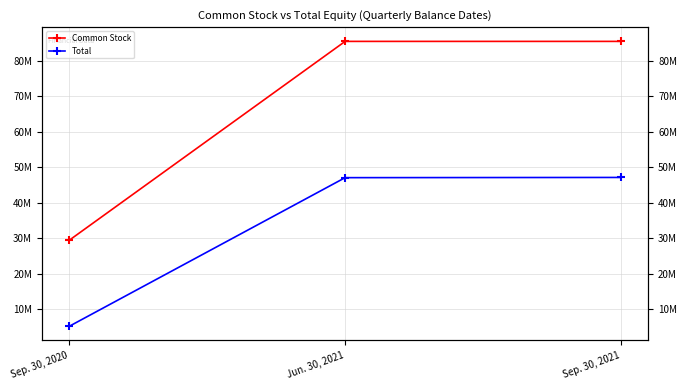

Does the chart have visible grid lines?

Yes